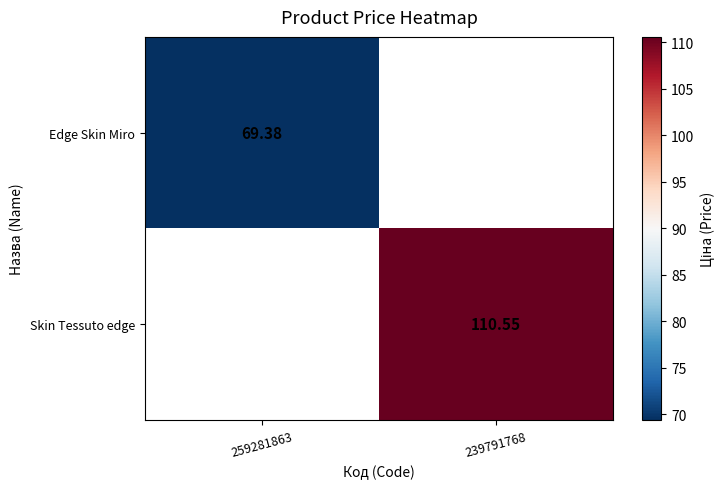

What is the total value across all series at 239791768?

110.5